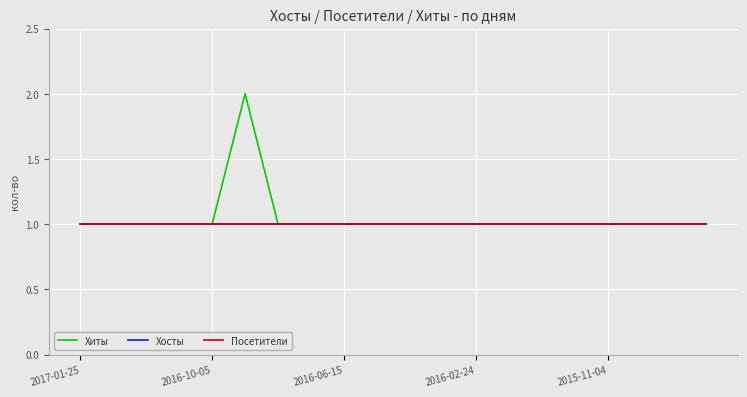

What is the value of the Хиты point at the 13th from the left?

1